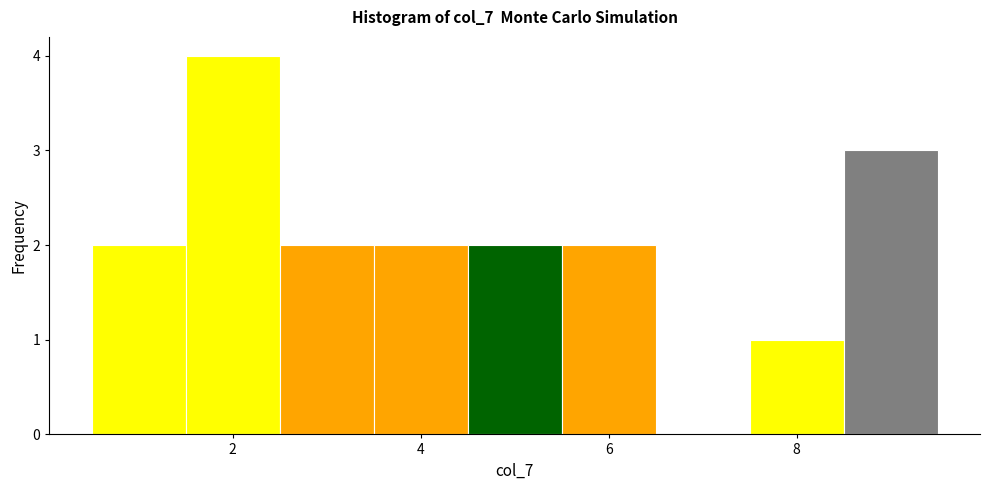

Reading left to right, transcribe this chart: for each bar, give the range it covers on the x-axis and its height. Neither the bar edges nor the heights are printed on the chart, so give them approximately, as read against the axes.

0.5 to 1.5: 2
1.5 to 2.5: 4
2.5 to 3.5: 2
3.5 to 4.5: 2
4.5 to 5.5: 2
5.5 to 6.5: 2
6.5 to 7.5: 0
7.5 to 8.5: 1
8.5 to 9.5: 3